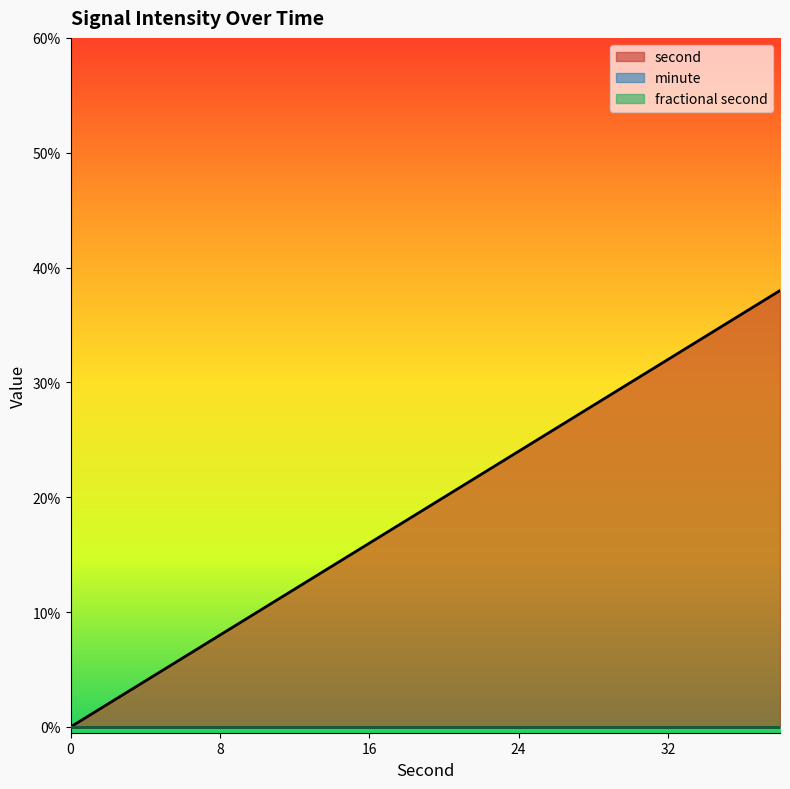

True or false: minute and second cross at least once.

False